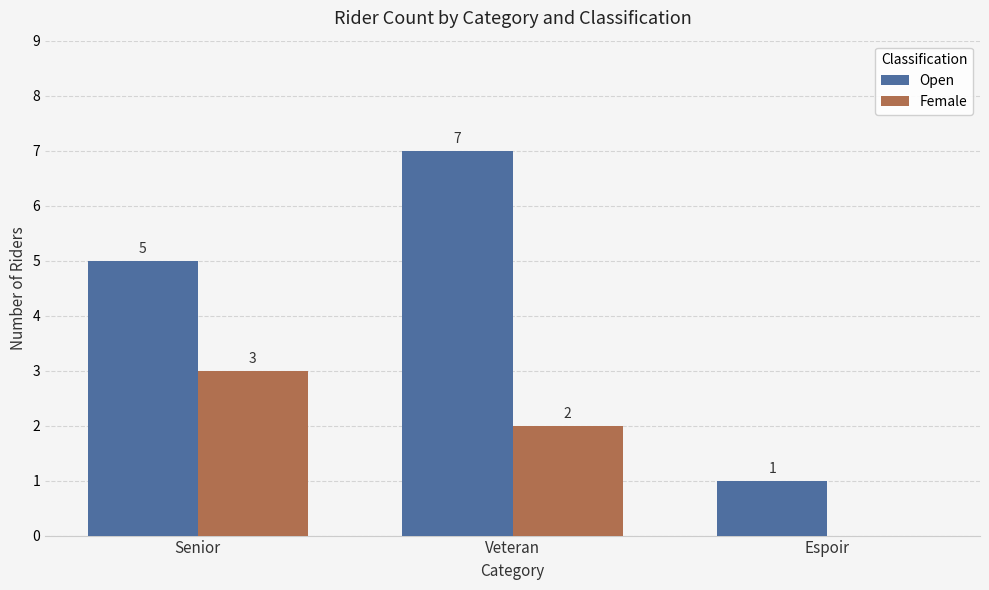

Reading left to right, list all the values displayed in this chart.

Open: 5	7	1
Female: 3	2	0